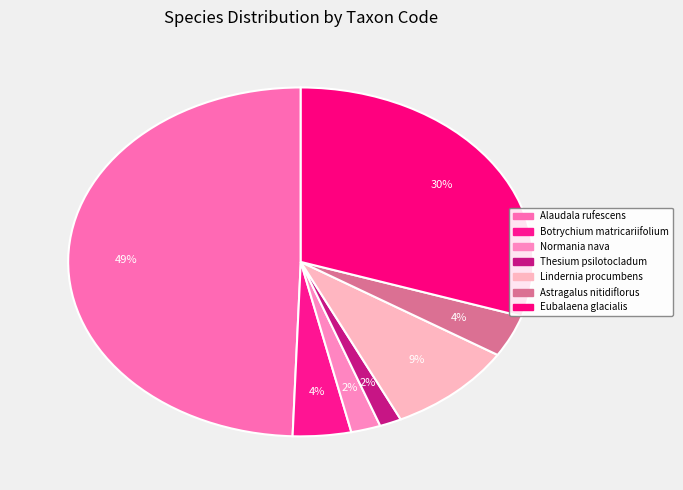

What is the change in value from Thesium psilotocladum to Astragalus nitidiflorus?

+1588